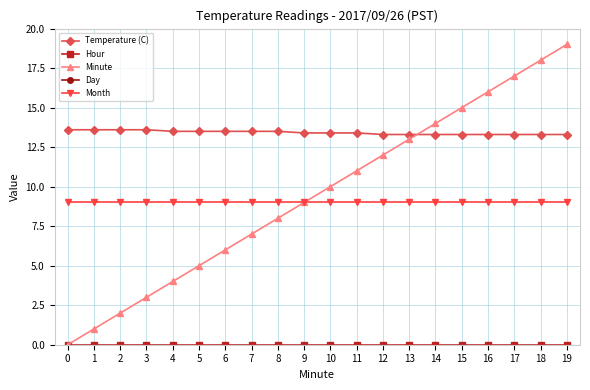

Count the number of categories in the chart.

20